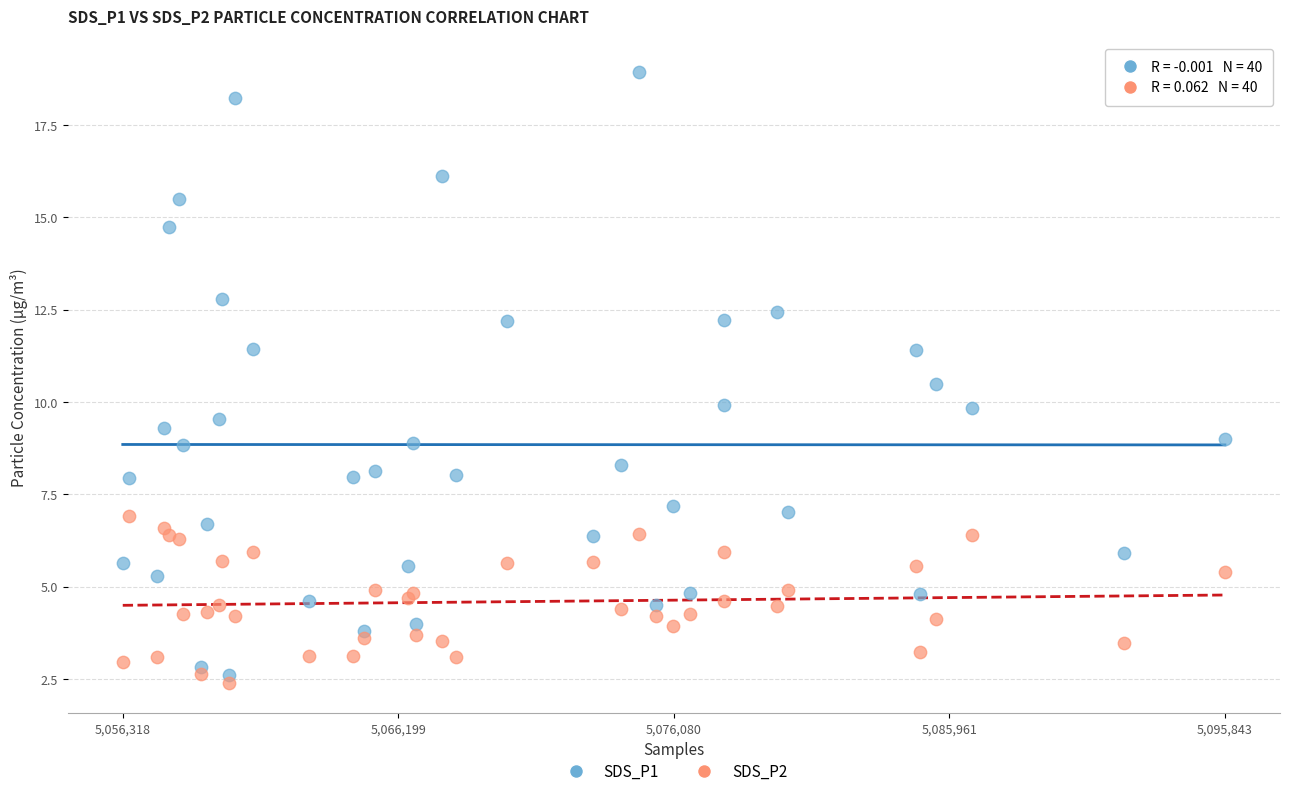

What is the X range (max minus min) for the scatter plot?

39525.0